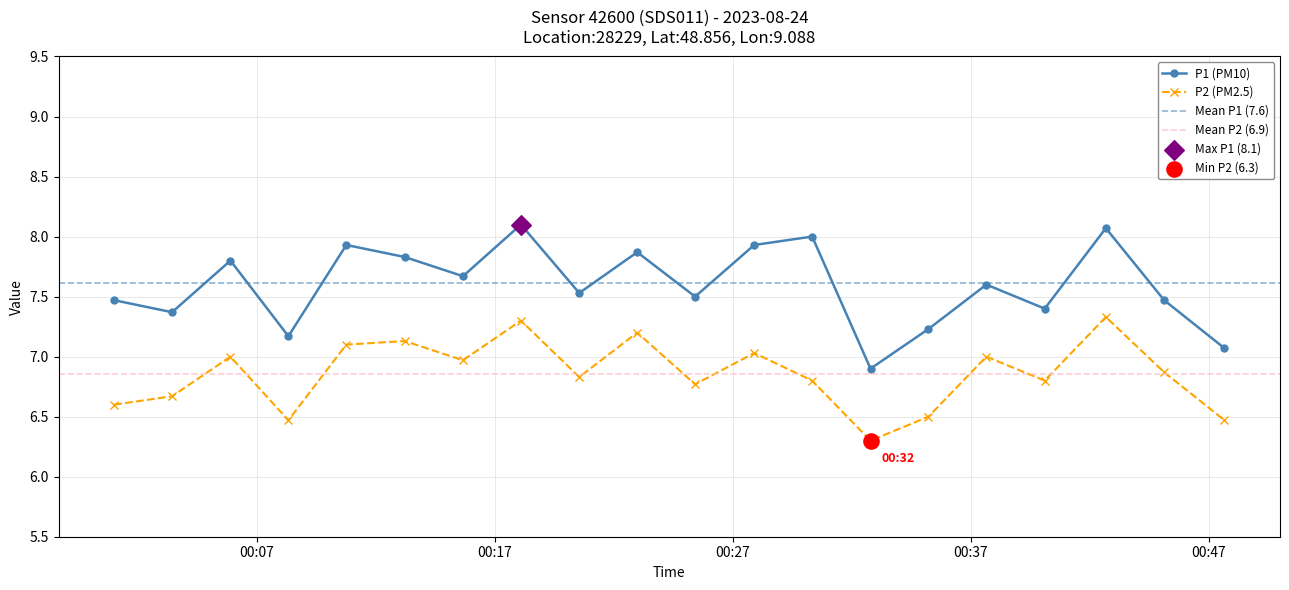

At which category is the sum across all series the highest?

2023-08-24T00:42:40